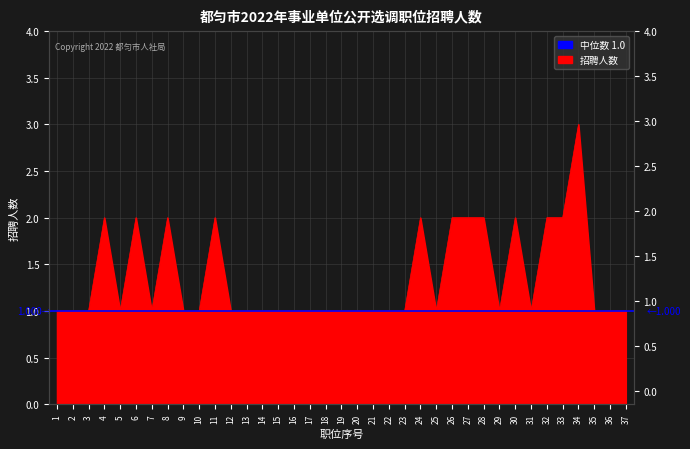

Is it true that the value at 17 is 1?

True